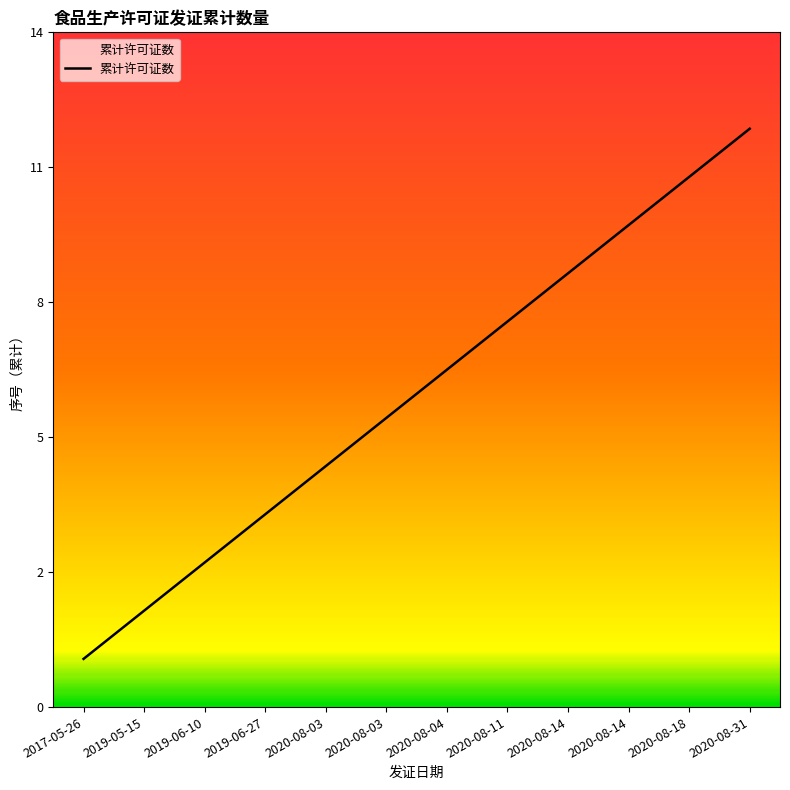

What is the label of the 11th point from the right?

2019-05-15